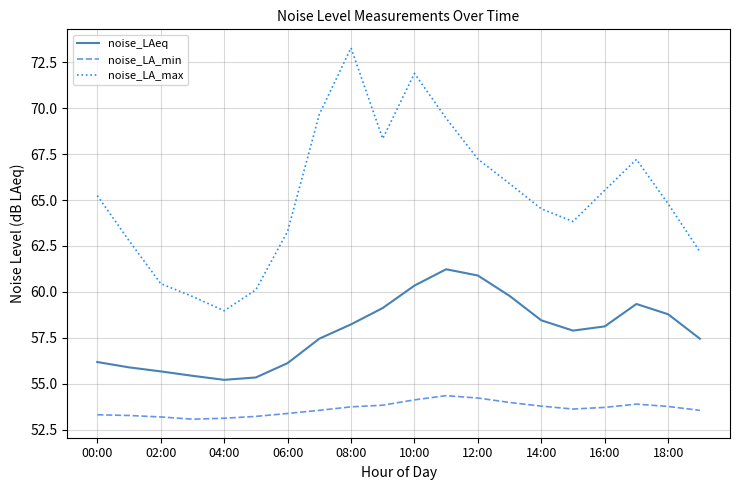

What is the lowest value of the noise_LAeq series?

55.2